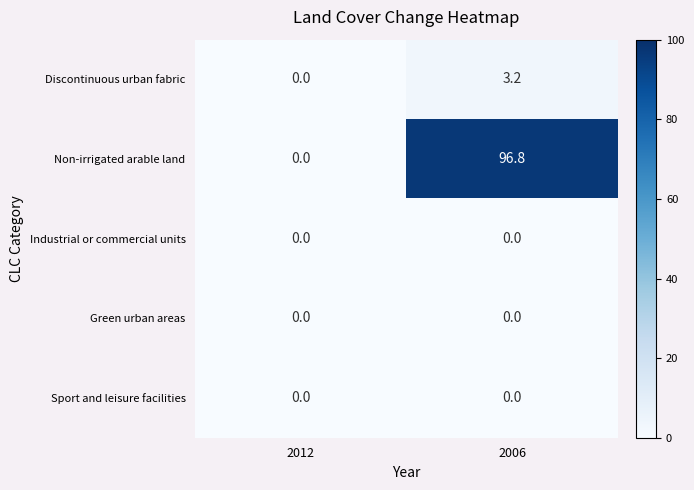

Rank the categories by Non-irrigated arable land value from lowest to highest.

2012, 2006